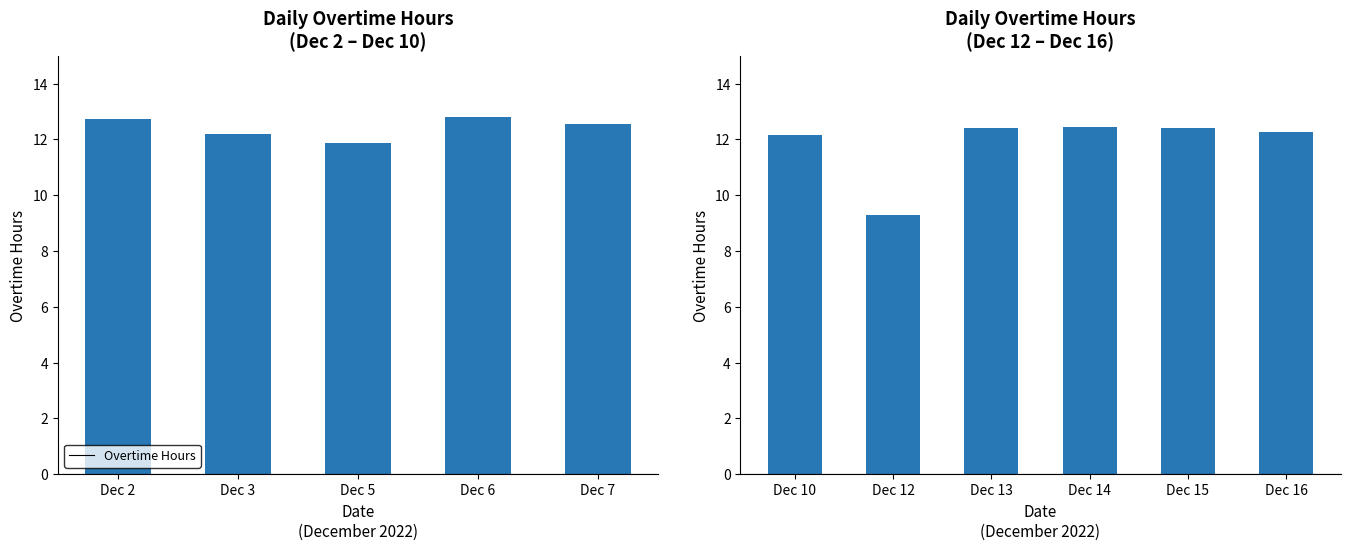

Count the number of categories in the chart.

6